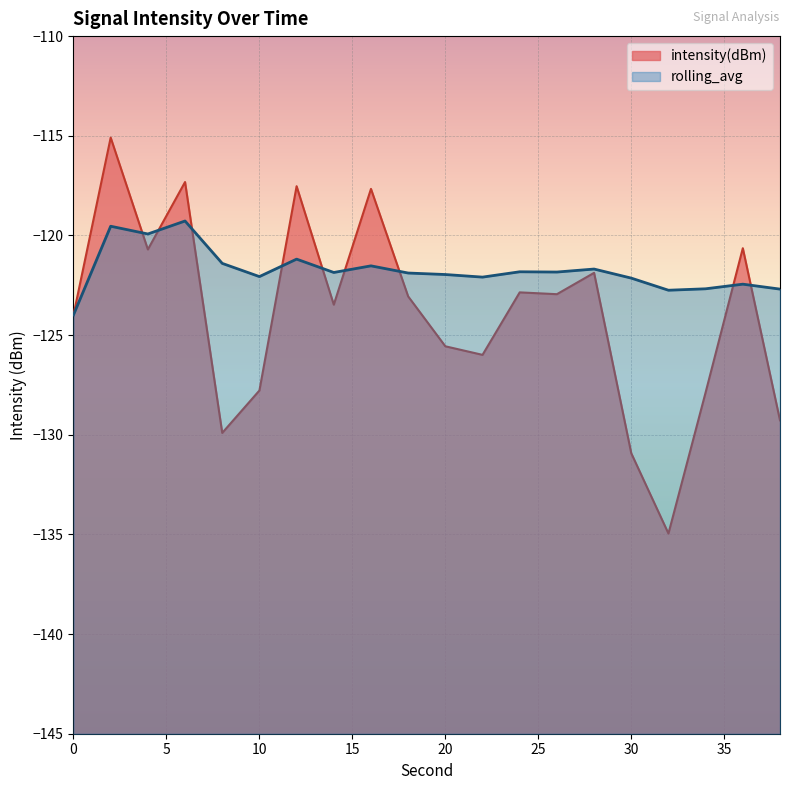

How many times do intensity(dBm) and rolling_avg cross each other?

9